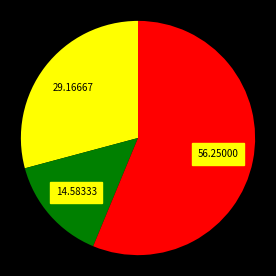

Does any single category account for the majority?

Yes